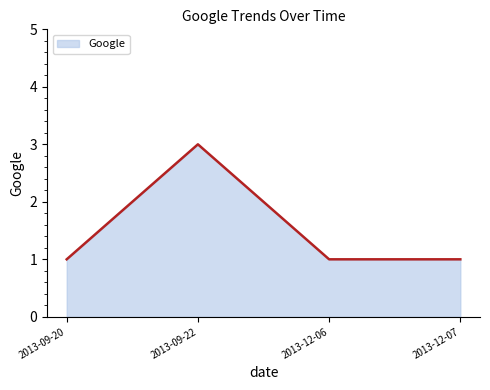

What position from the left is 2013-09-22?

2